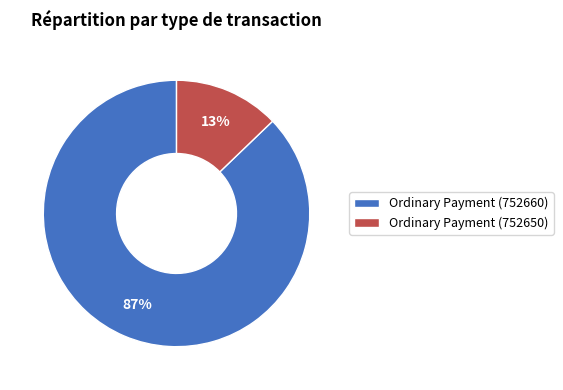

Is Ordinary Payment (752660) the majority of the pie?

Yes